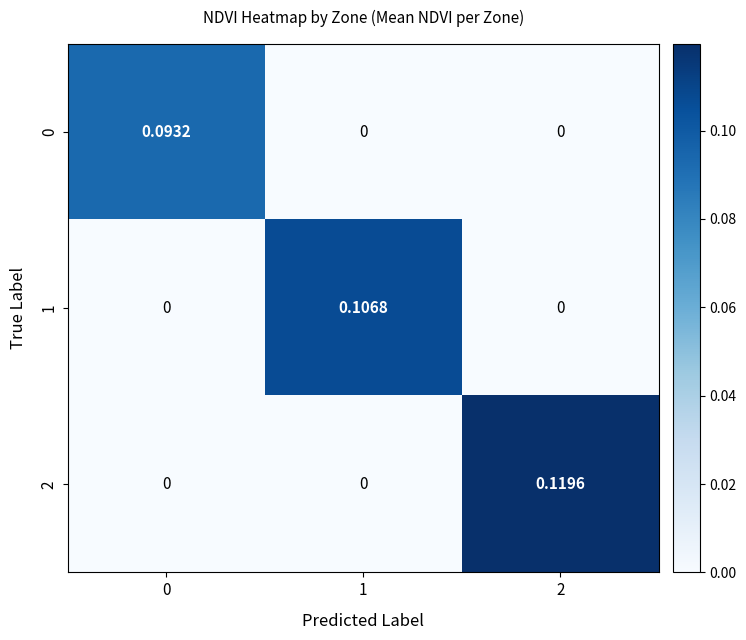

Is the value of 1 at 2 greater than the value of 2 at 2?

No